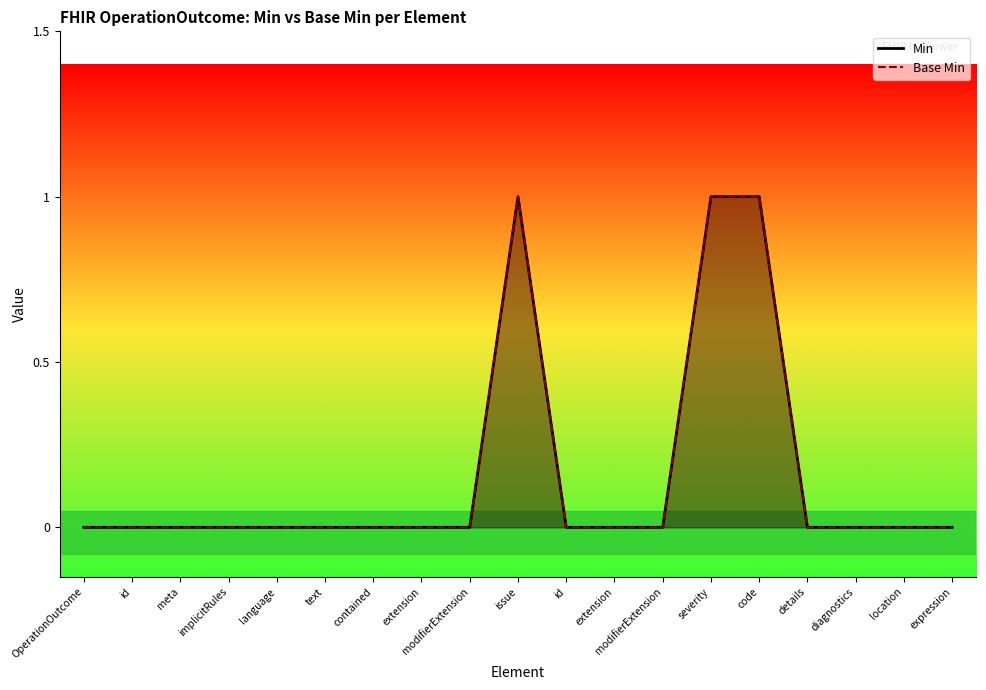

At which label is Base Min closest to 0?

OperationOutcome